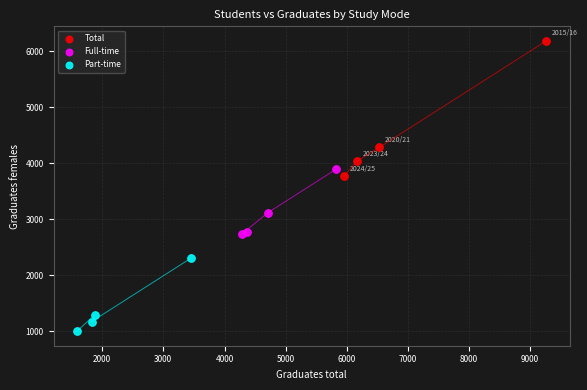

Which series has the widest spread of Y values?

Total